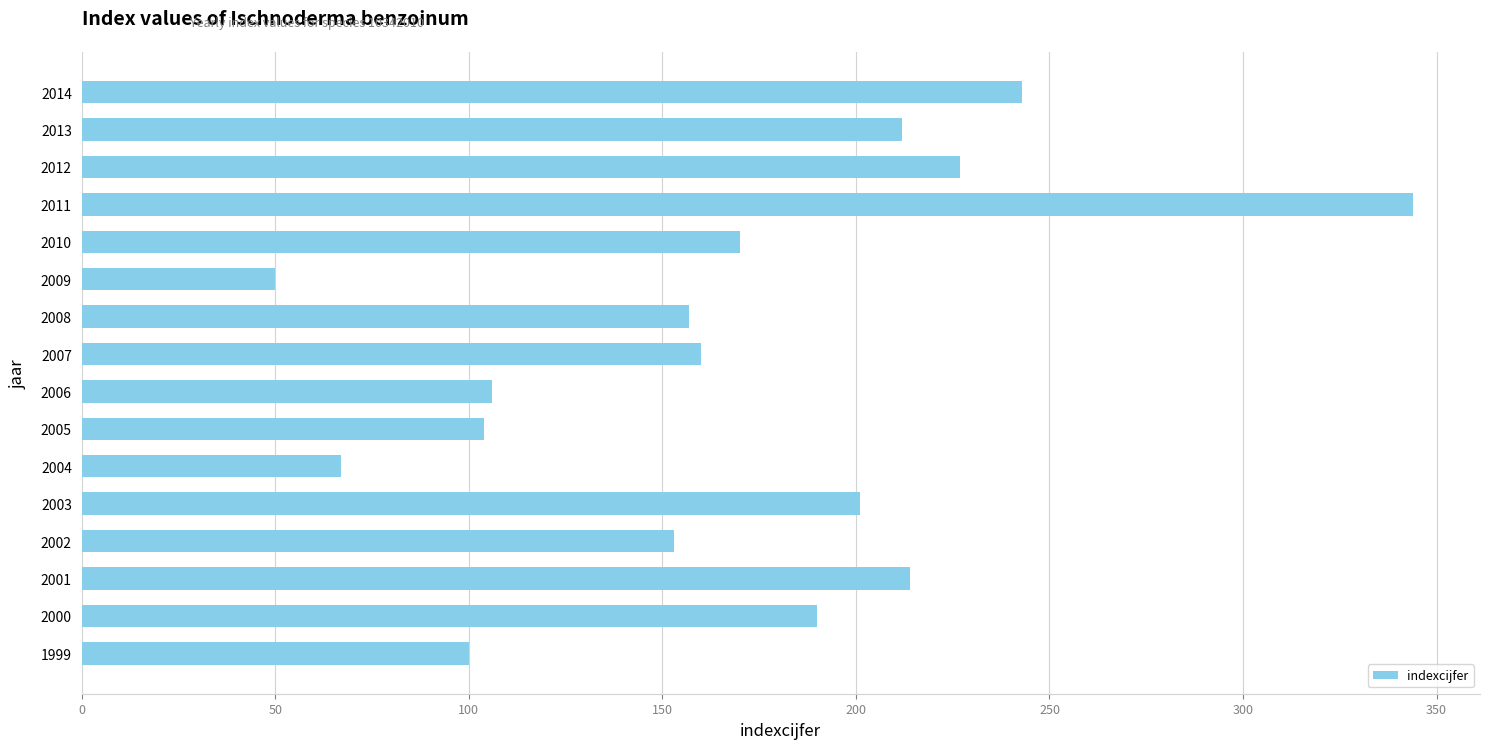

Read the value at 2008, to the nearest 5.

155